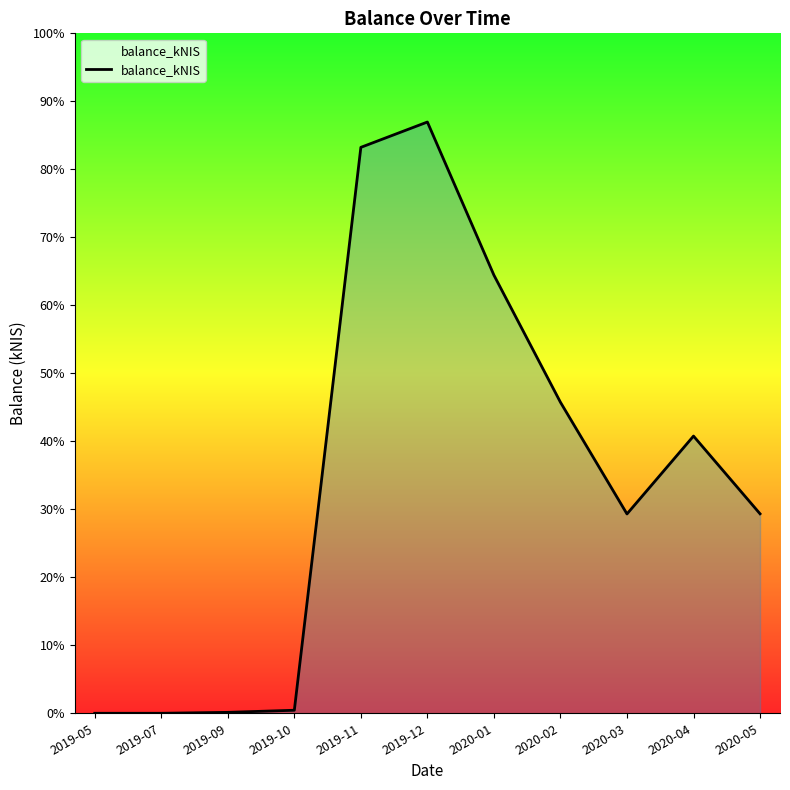

What is the average value?

7672.4